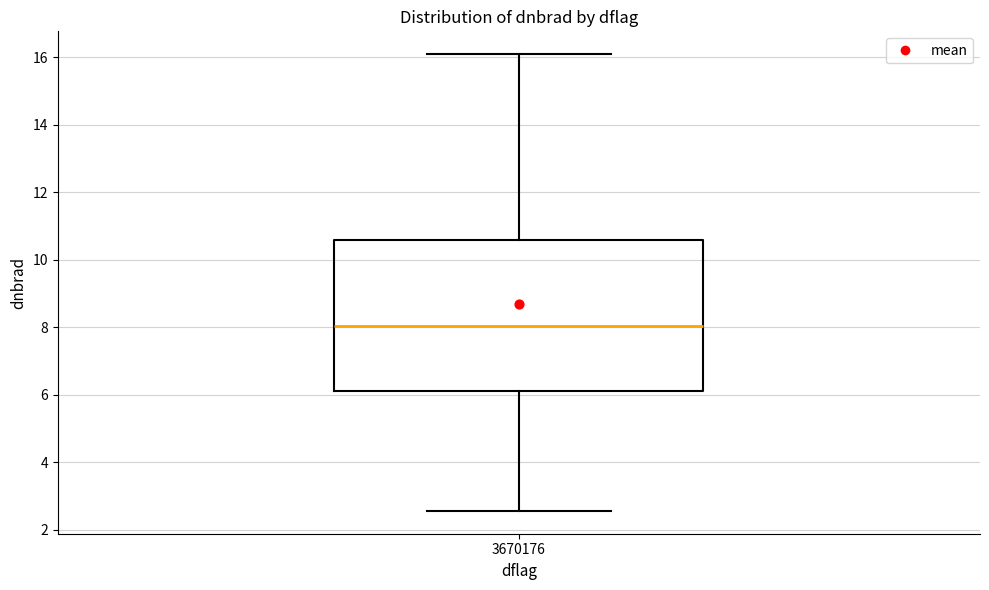

Transcribe this box plot: give where the median line is, the range the box spans, and where the two whiskers end, as read against the y-axis. The values are not printed on the chart, so give them approximately, as read against the axis.

median 8.0, box 6.2 to 10.6, whiskers 2.6 to 16.0